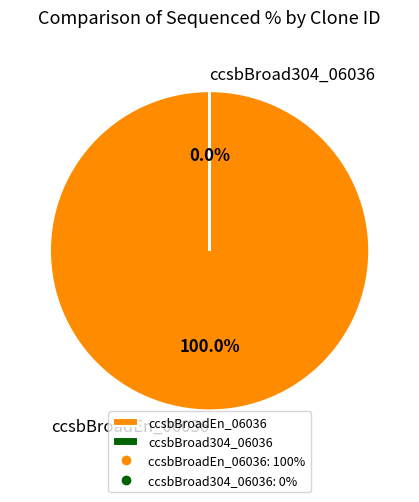

Is it true that ccsbBroadEn_06036 is 100% of the pie?

True